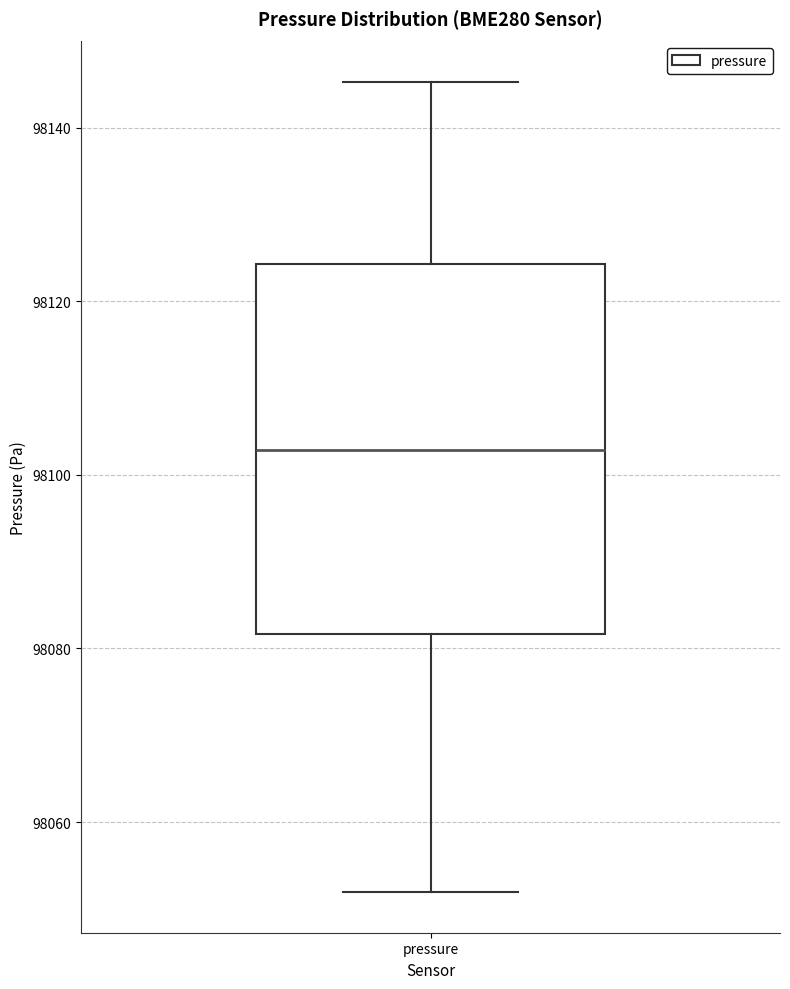

Transcribe this box plot: give where the median line is, the range the box spans, and where the two whiskers end, as read against the y-axis. The values are not printed on the chart, so give them approximately, as read against the axis.

median 98102, box 98082 to 98124, whiskers 98052 to 98146